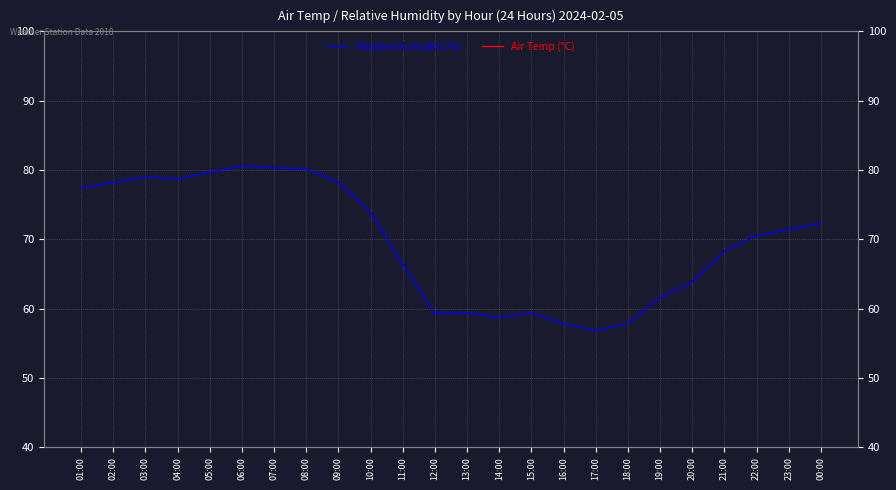

True or false: Relative Humidity (%) has a value of 95.1 at 19:00.

False